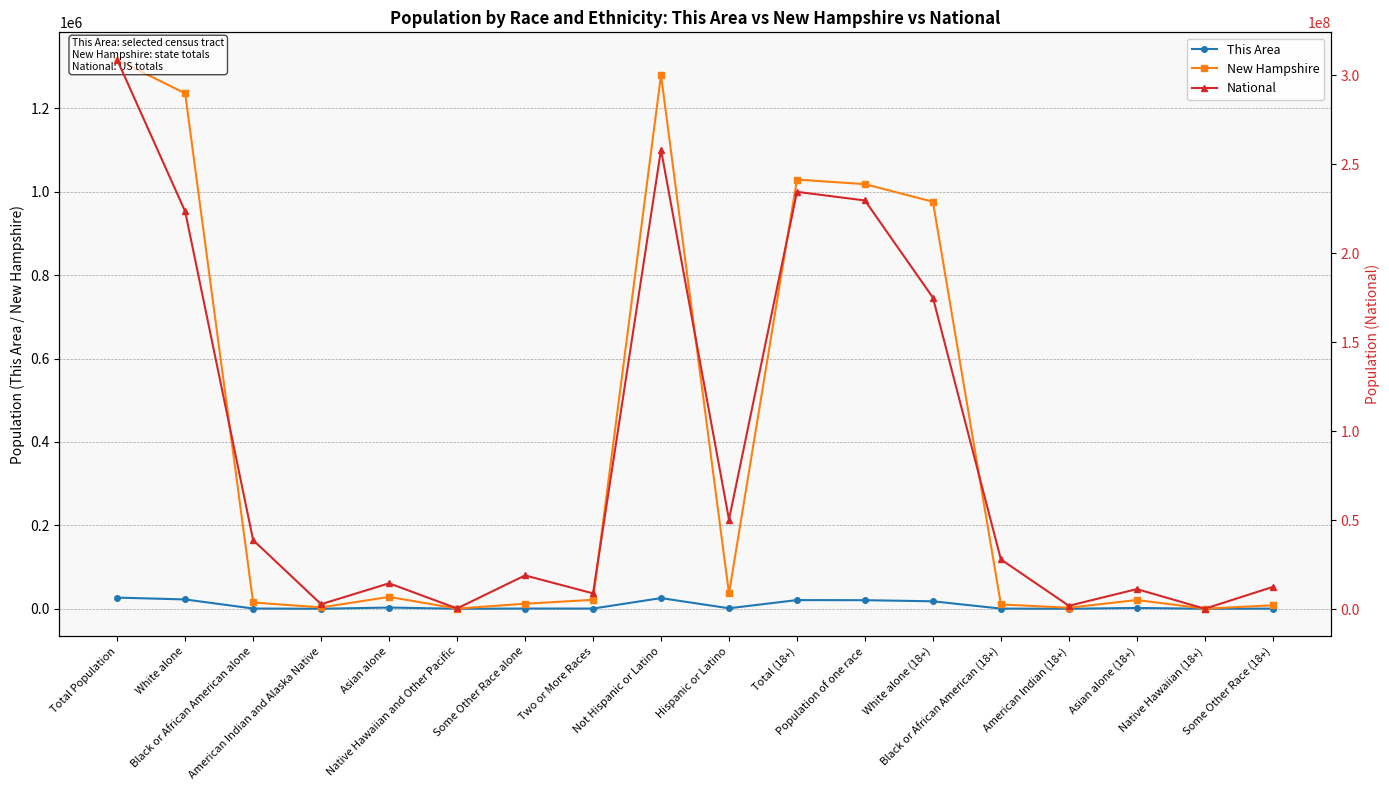

How many values in the New Hampshire series are below 21382?

9